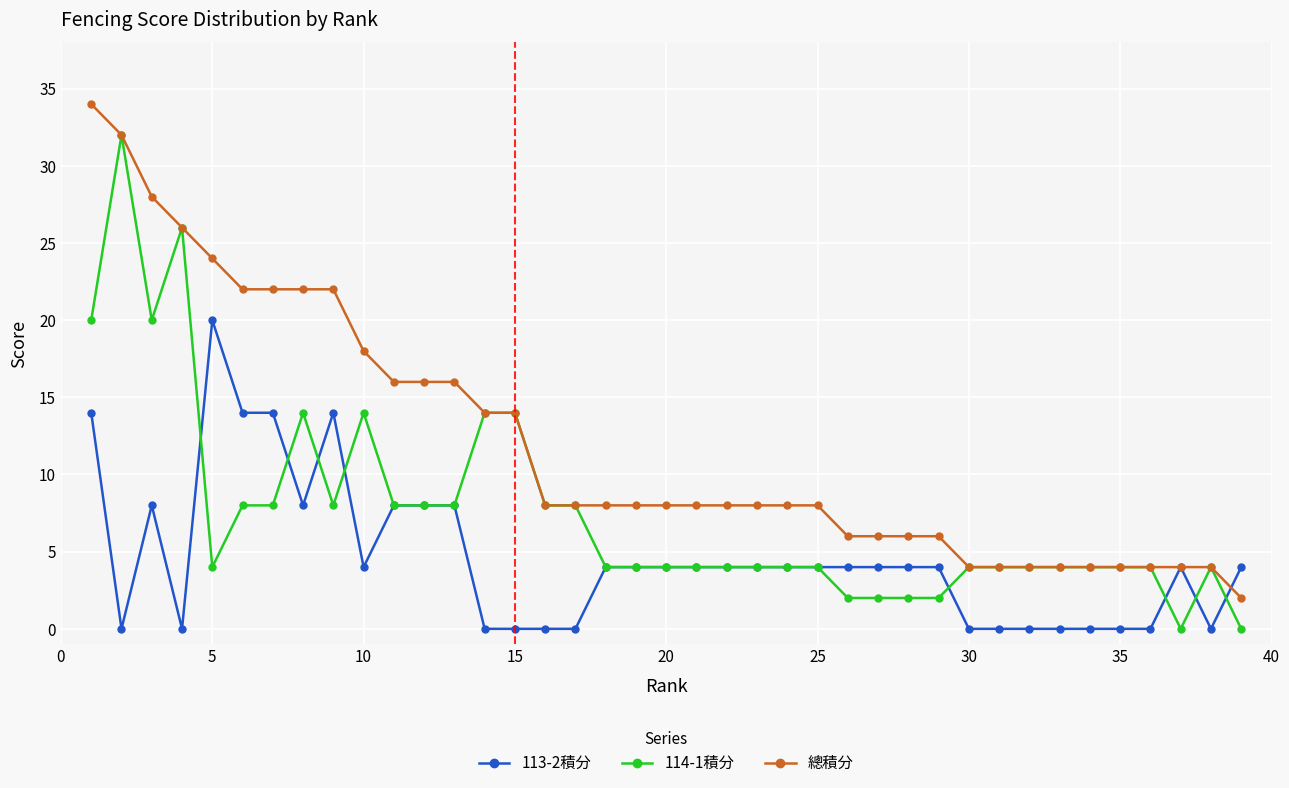

How many data points does each series have?

39